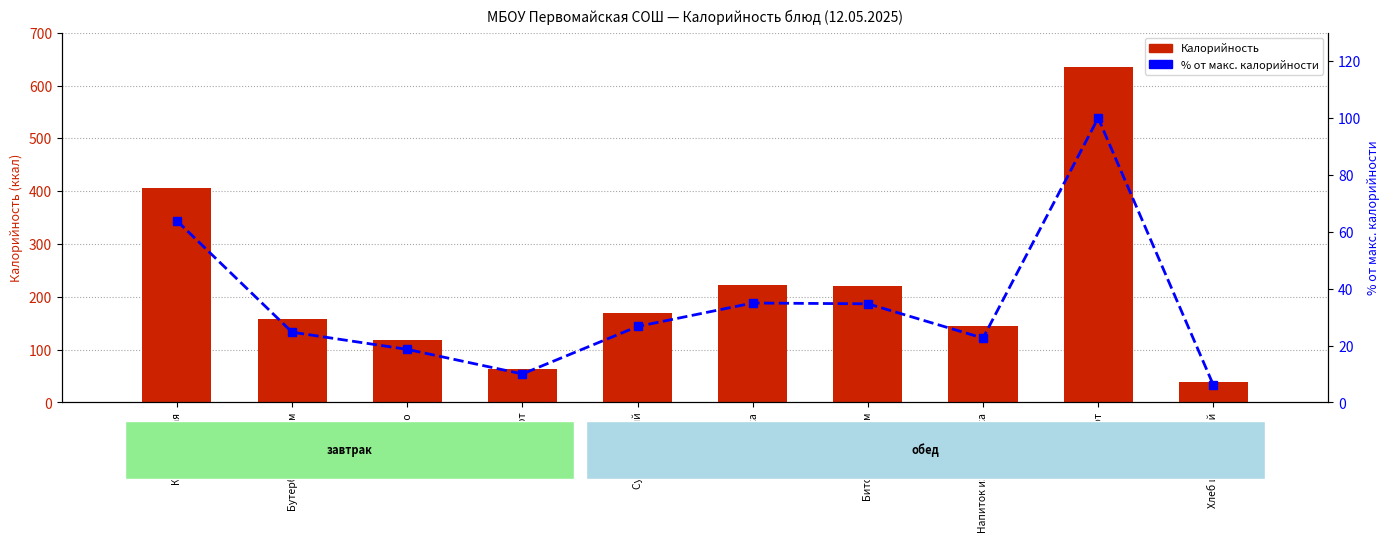

What are all the series names shown in the legend?

Калорийность, % от макс. калорийности